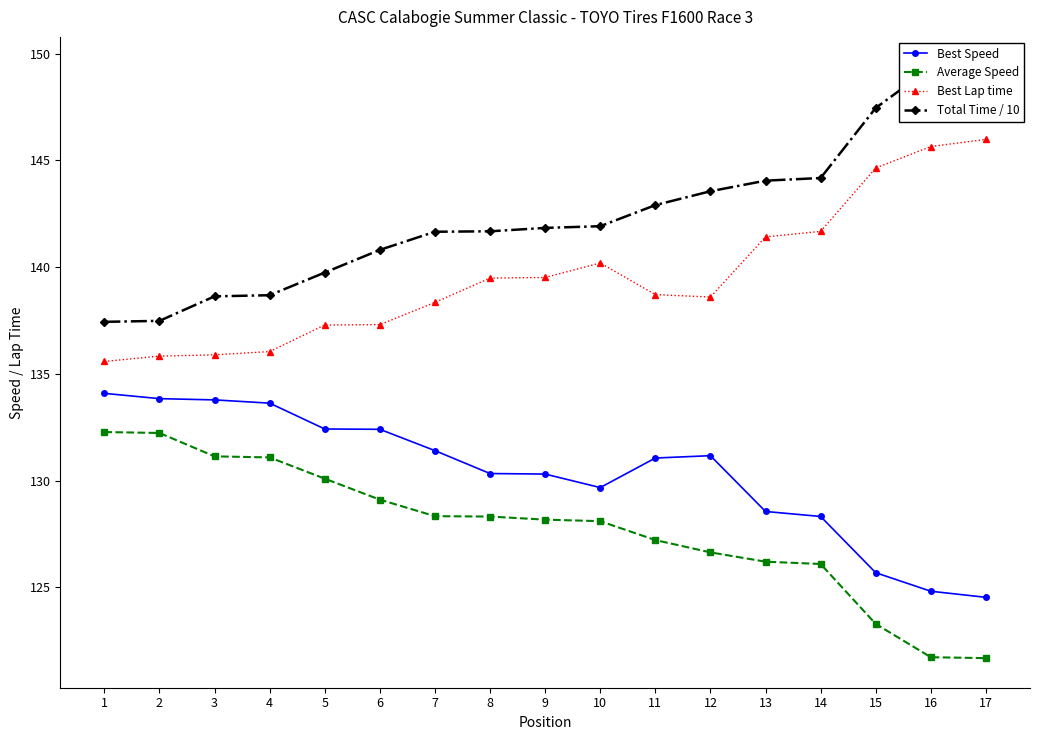

True or false: Average Speed has more than 2 points higher than both neighbors.

False